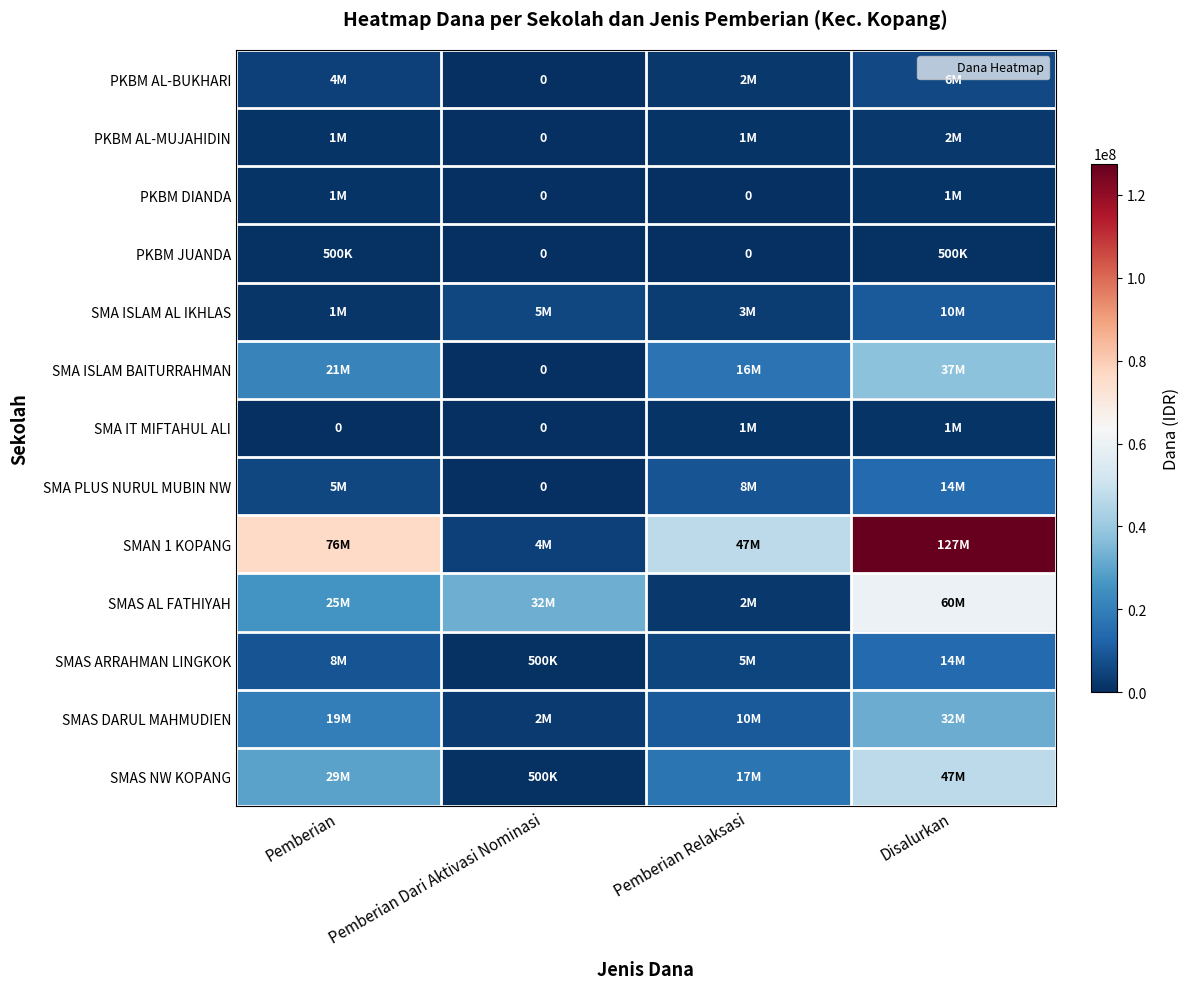

The PKBM AL-MUJAHIDIN series shows 1327529 at Pemberian Relaksasi. True or false?

False